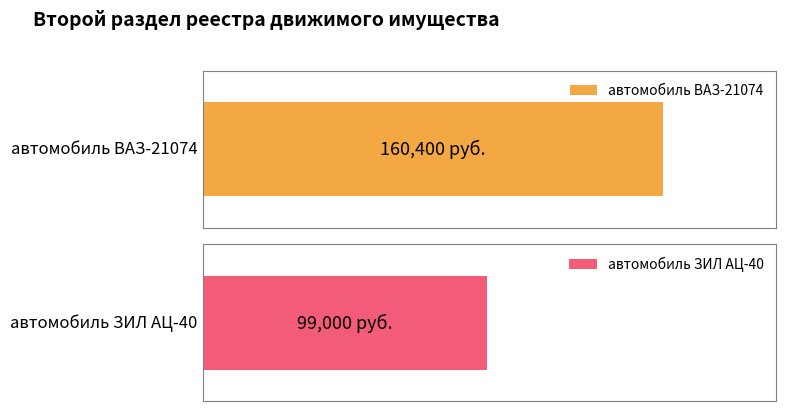

Rank the categories by value from highest to lowest.

автомобиль ВАЗ-21074, автомобиль ЗИЛ АЦ-40